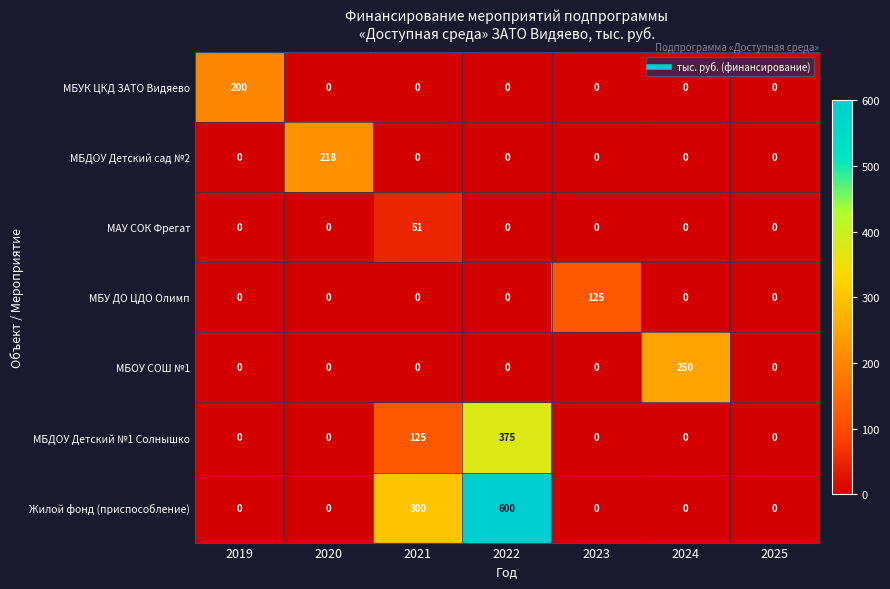

Which series has the largest range (max minus min)?

Жилой фонд (приспособление)